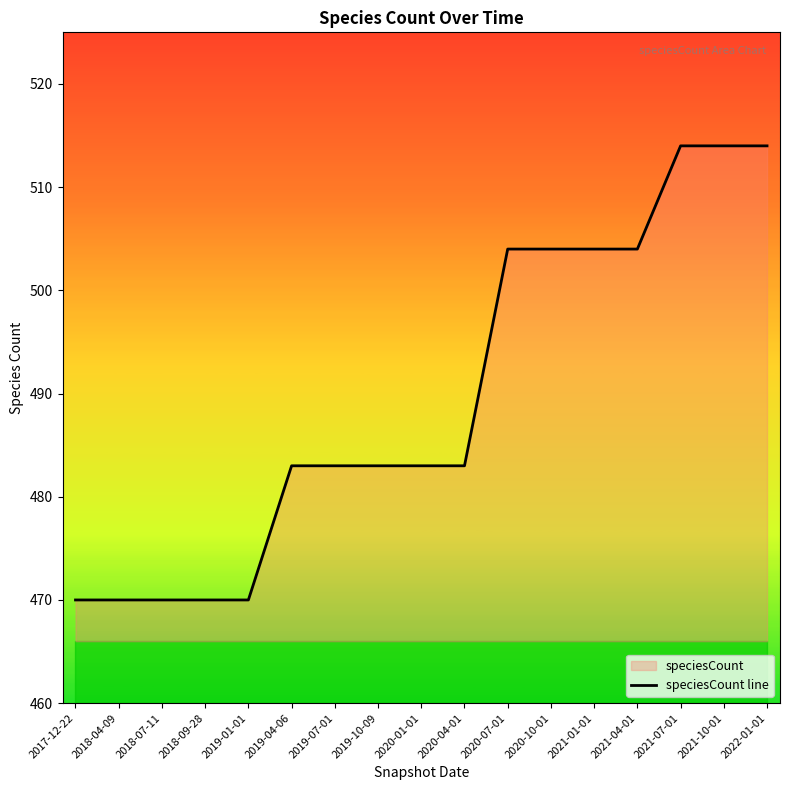

List the labels in order of value, smallest first.

2017-12-22, 2018-04-09, 2018-07-11, 2018-09-28, 2019-01-01, 2019-04-06, 2019-07-01, 2019-10-09, 2020-01-01, 2020-04-01, 2020-07-01, 2020-10-01, 2021-01-01, 2021-04-01, 2021-07-01, 2021-10-01, 2022-01-01